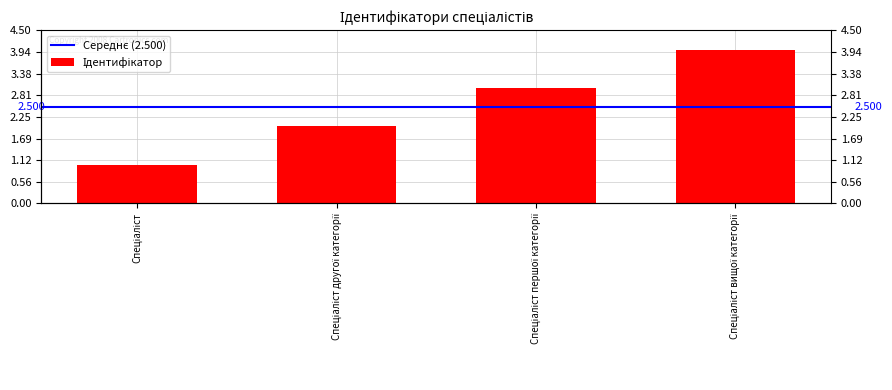

How many bars are there in total?

4